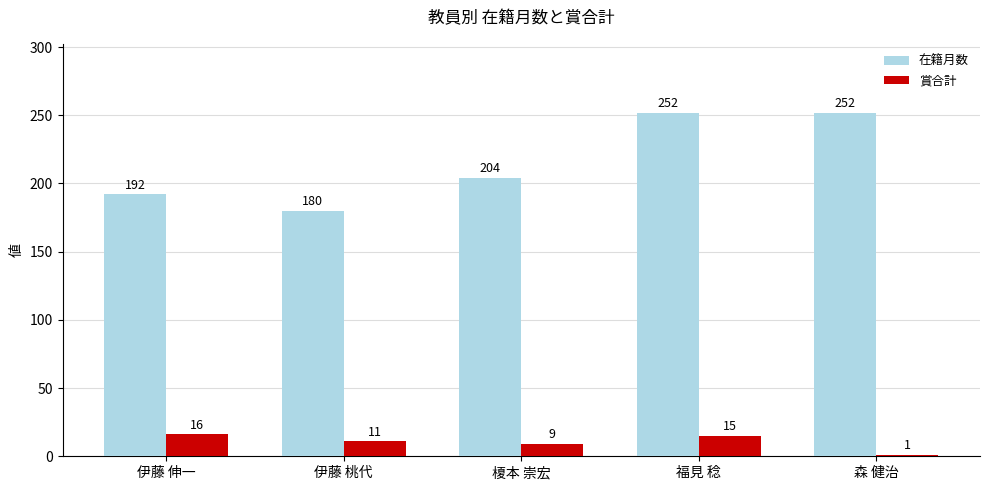

Is it true that 在籍月数 equals 136 at 森 健治?

False